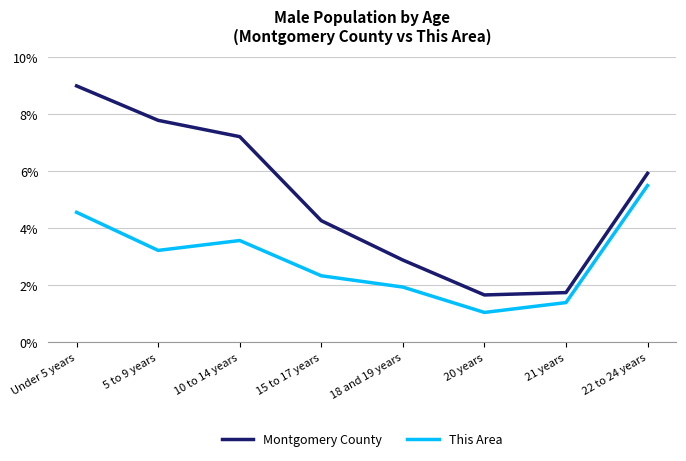

How many interior local valleys does the This Area series have?

2